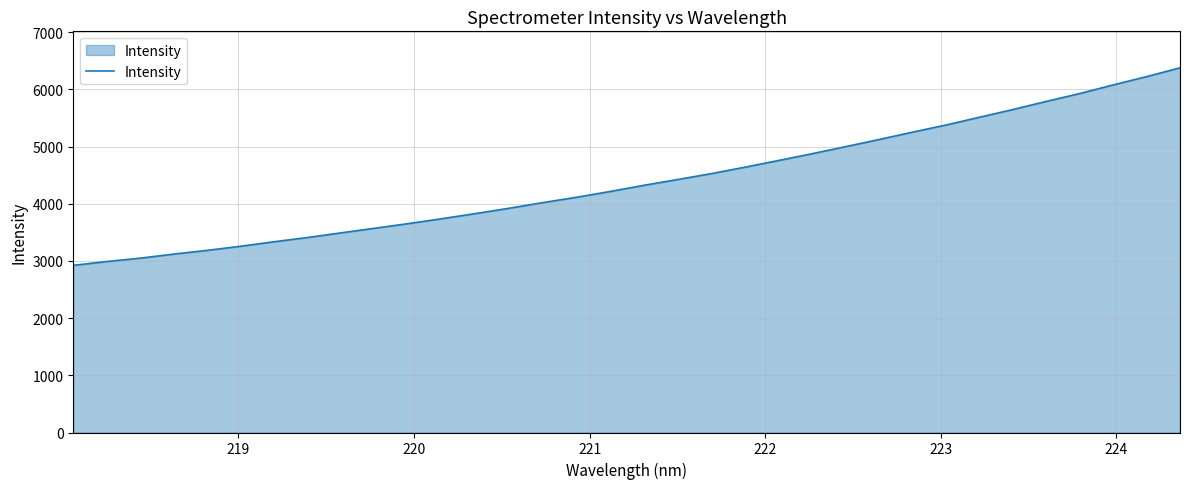

What is the smallest value displayed?

2923.2